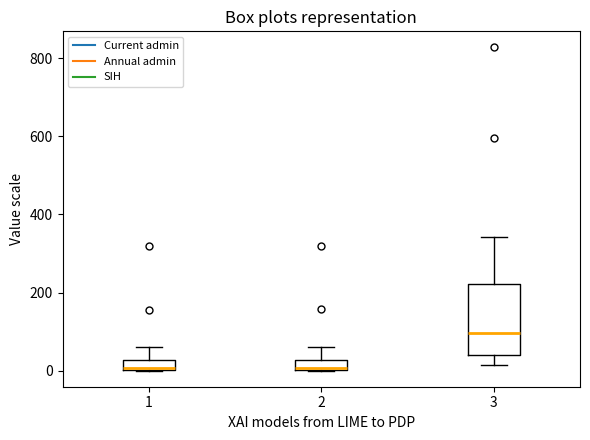

Comparing the boxes themselves (not the whiskers), which one is the tallest?

3